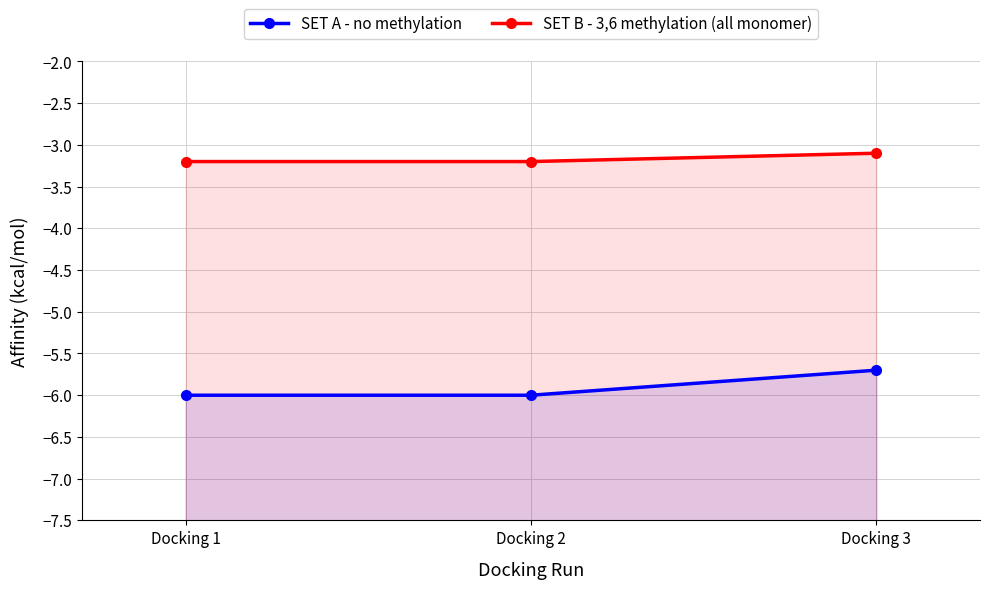

What is the difference between the maximum and minimum values in the SET A - no methylation series?

0.3